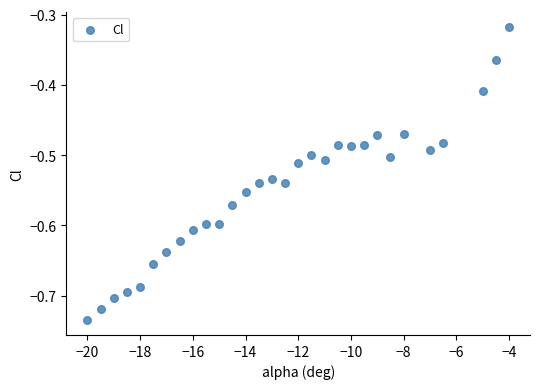

What is the range of X values (max minus min)?

16.0